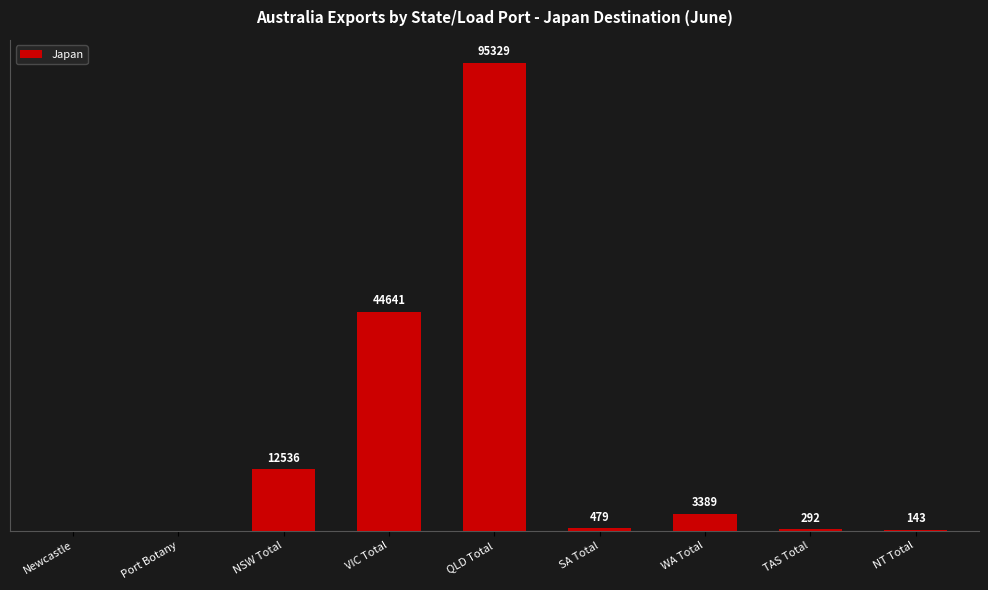

At which label does the data first exceed 479?

NSW Total